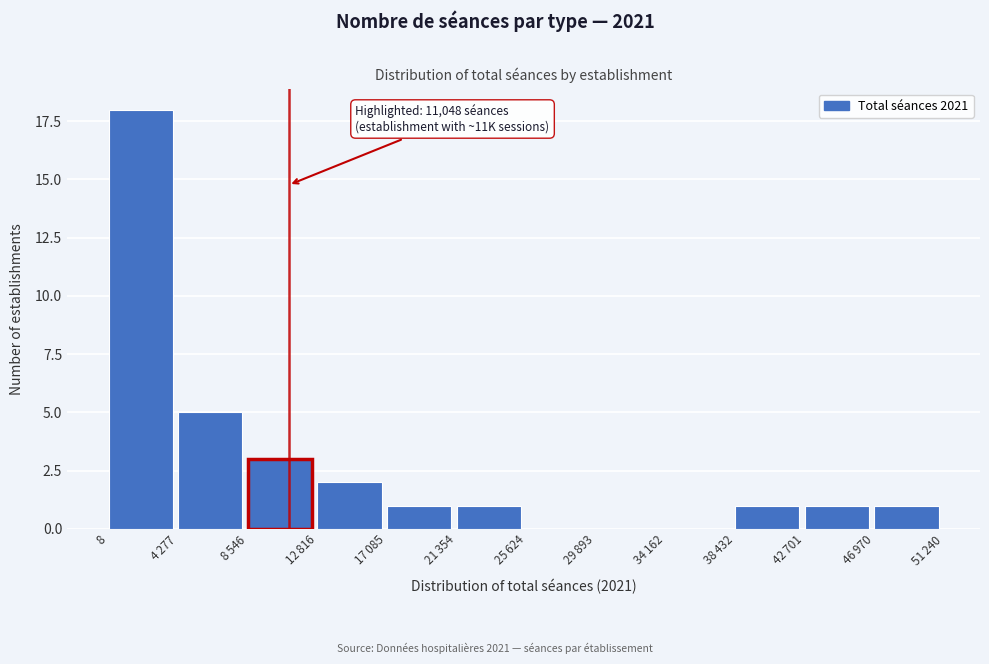

What is the maximum value shown in the chart?

18